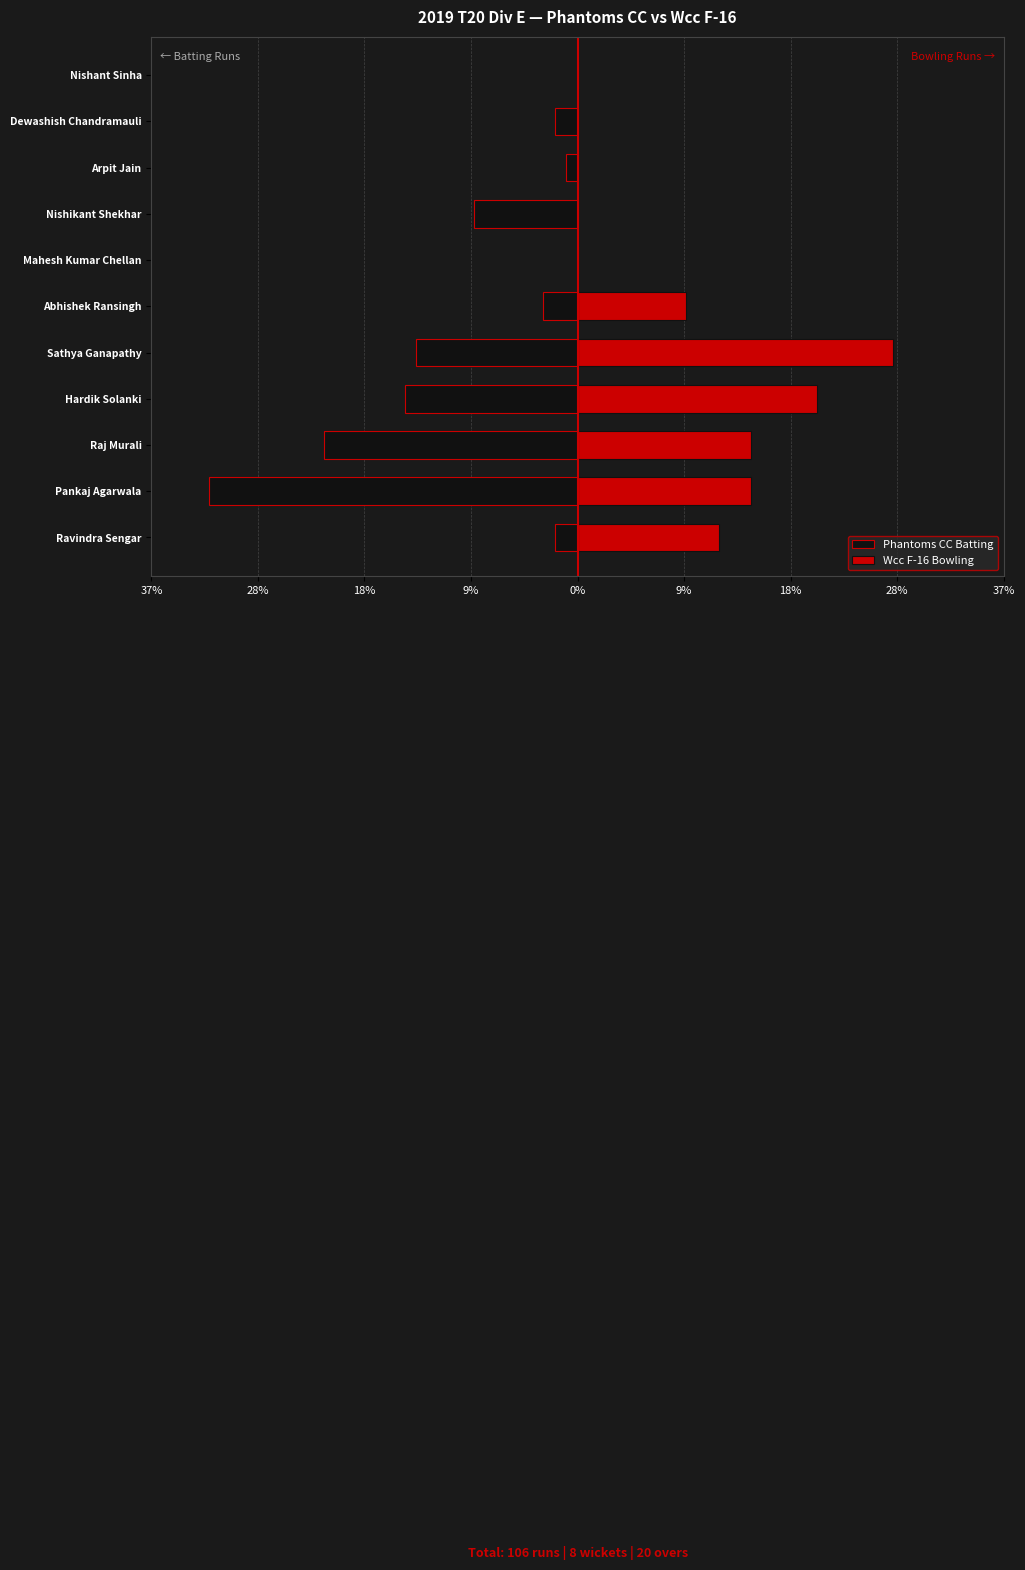

Reading right to left, extract all data points from this chart.

Phantoms CC Batting: 0.0	-2.0	-1.0	-9.0	0.0	-3.0	-14.0	-15.0	-22.0	-32.0	-2.0
Wcc F-16 Bowling: 0.0	0.0	0.0	0.0	0.0	9.4	27.4	20.8	15.1	15.1	12.3